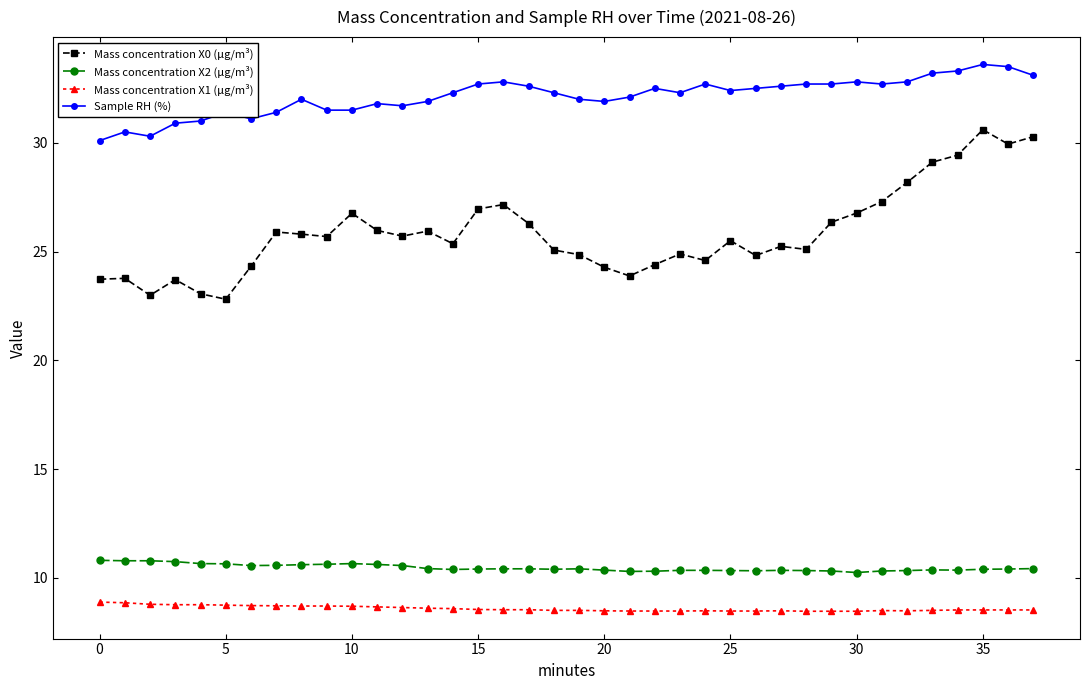

True or false: Mass concentration X0 (μg/m³) and Mass concentration X2 (μg/m³) intersect in this chart.

False